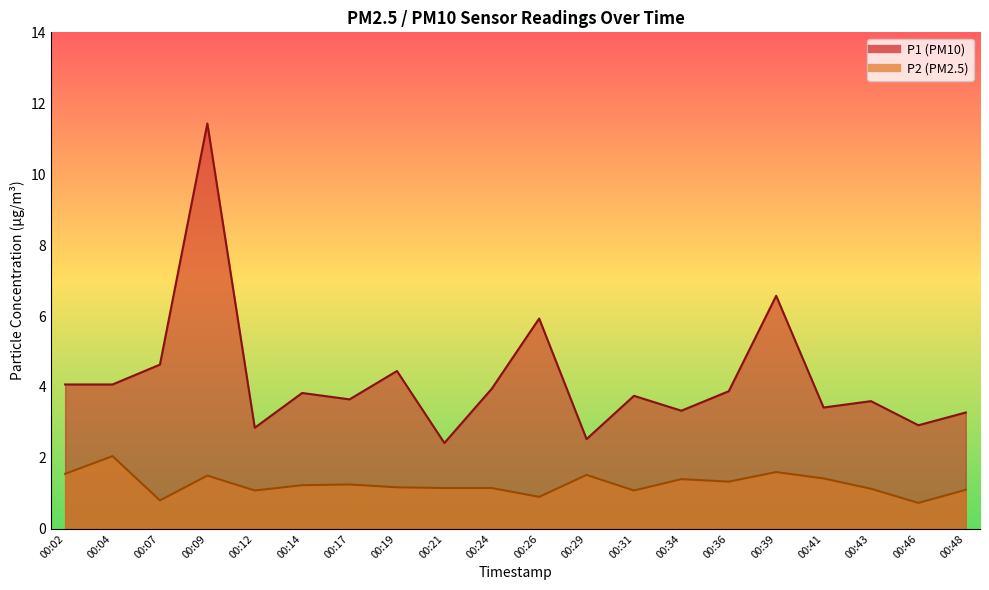

Which series has the largest total across all categories?

P1